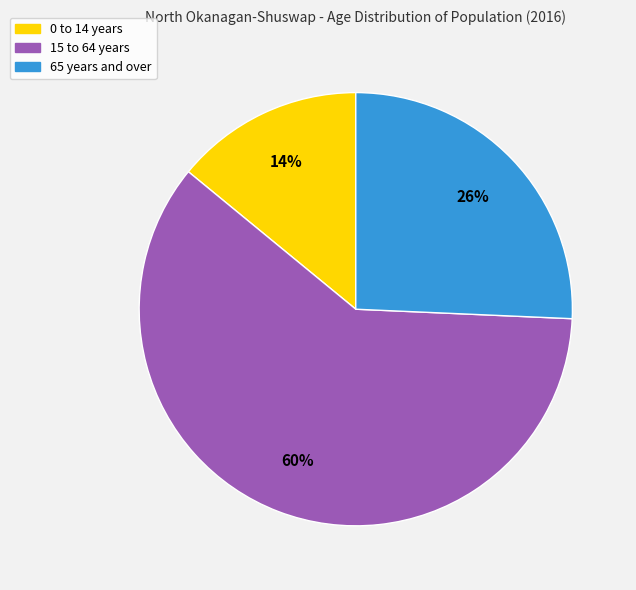

What is the majority slice?

15 to 64 years